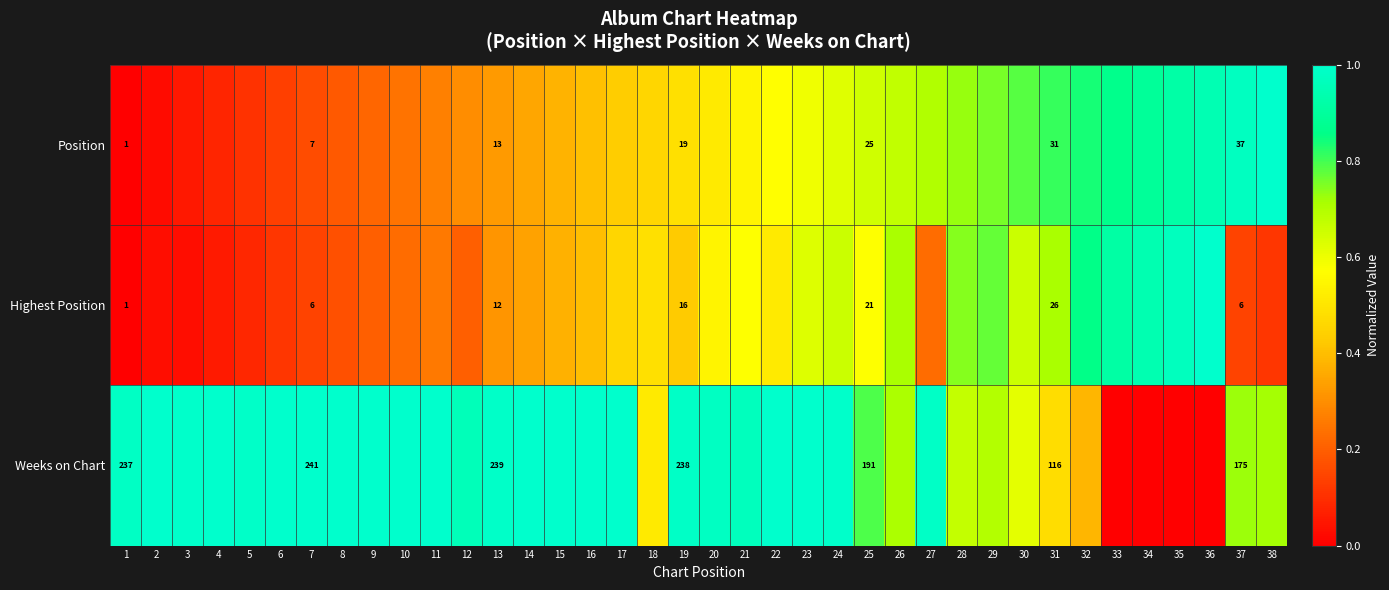

At which category is the sum across all series the highest?

24